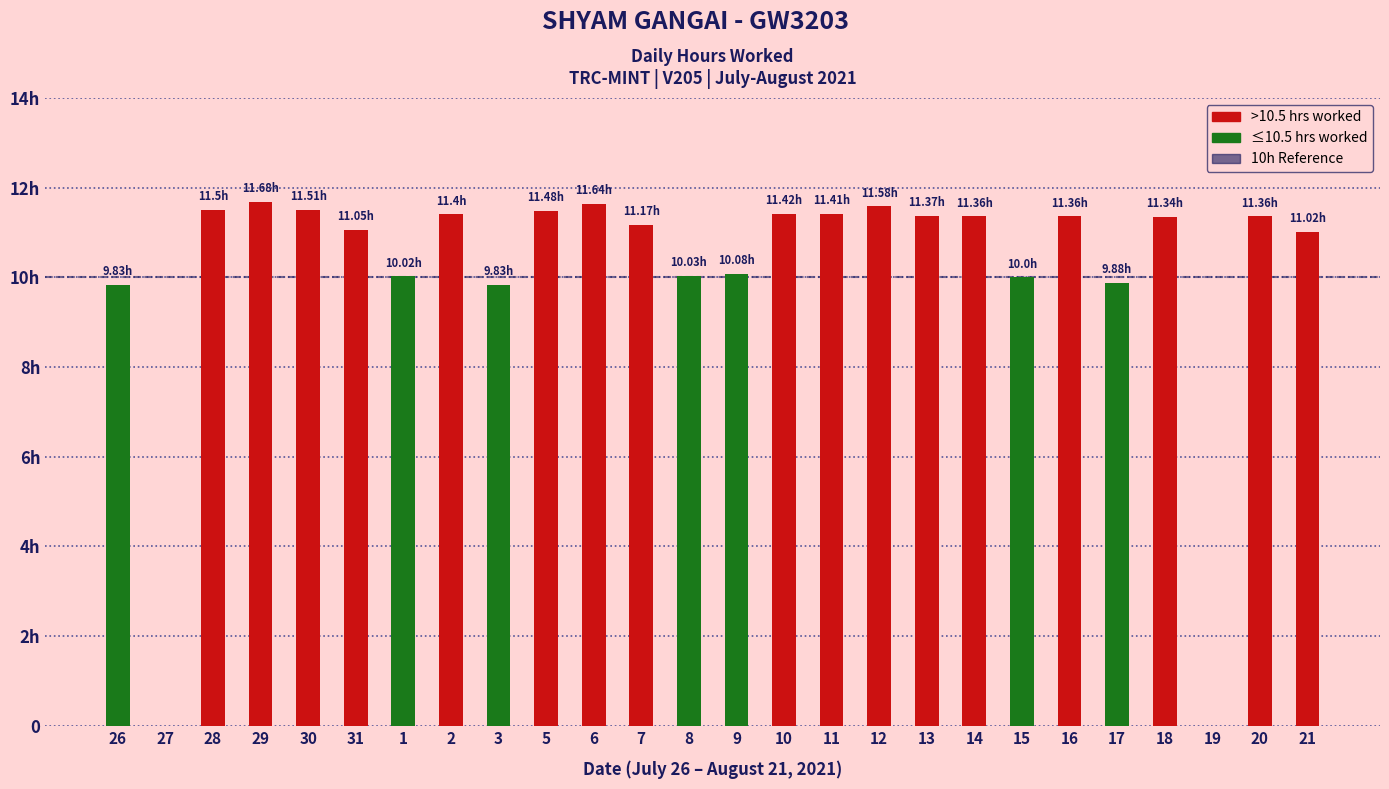

List the labels in order of value, smallest first.

27, 19, 26, 3, 17, 15, 1, 8, 9, 21, 31, 7, 18, 14, 16, 20, 13, 2, 11, 10, 5, 28, 30, 12, 6, 29